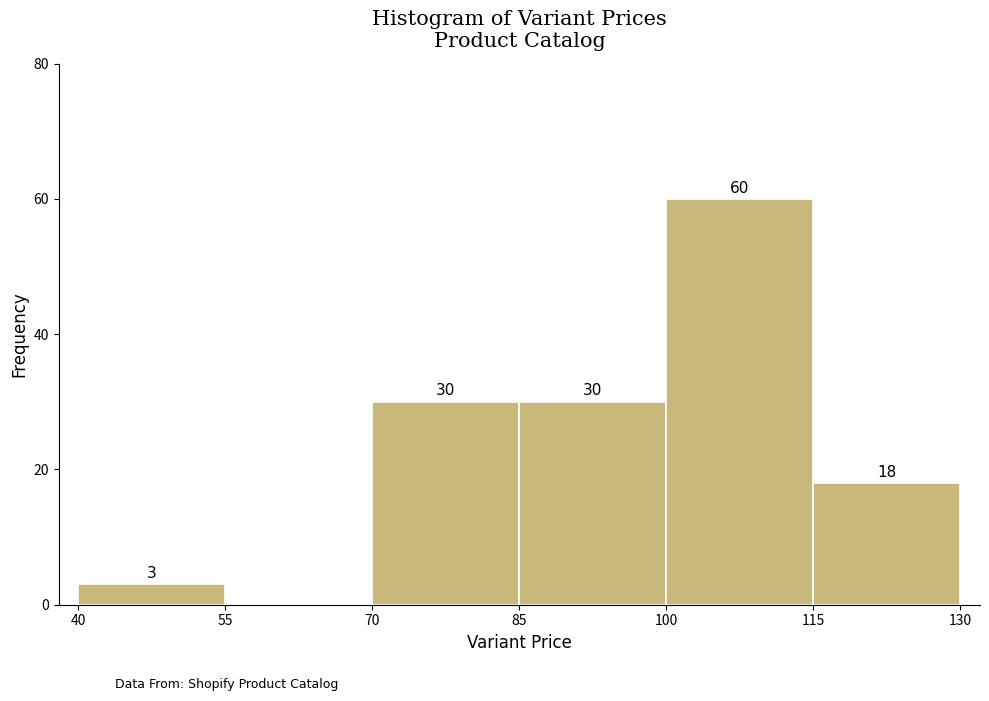

Which range on the x-axis has the tallest bar?

100 to 115